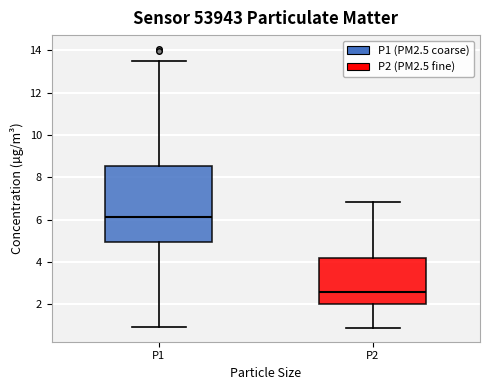

Where is the upper edge of the box for P2 on the y-axis? The values are not printed on the chart, so give them approximately, as read against the axis.

4.2